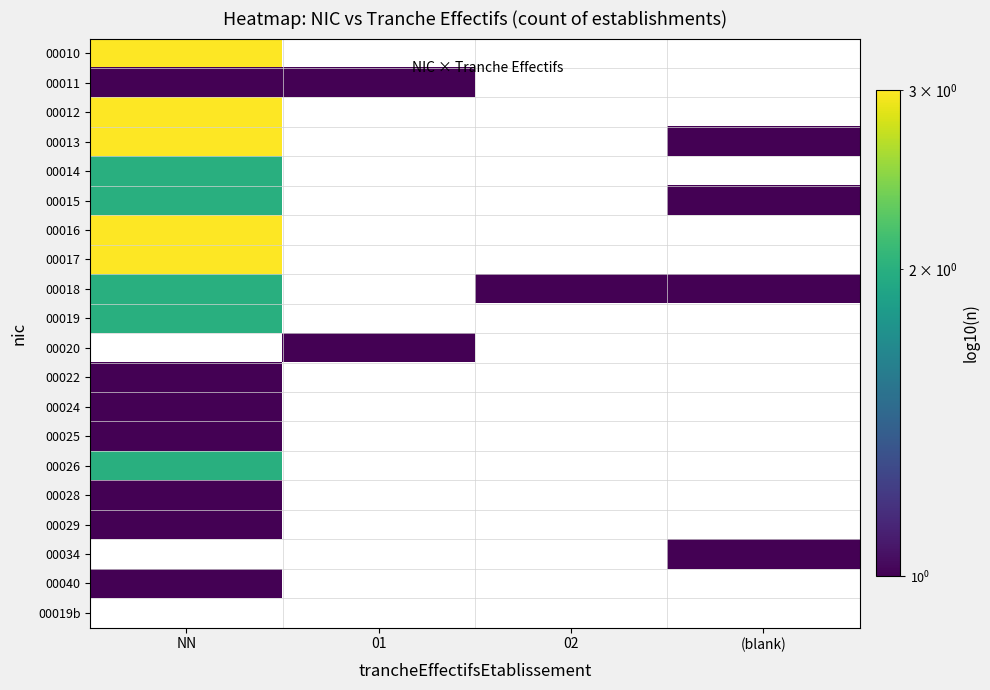

Which category has the lowest value across all series?

NN